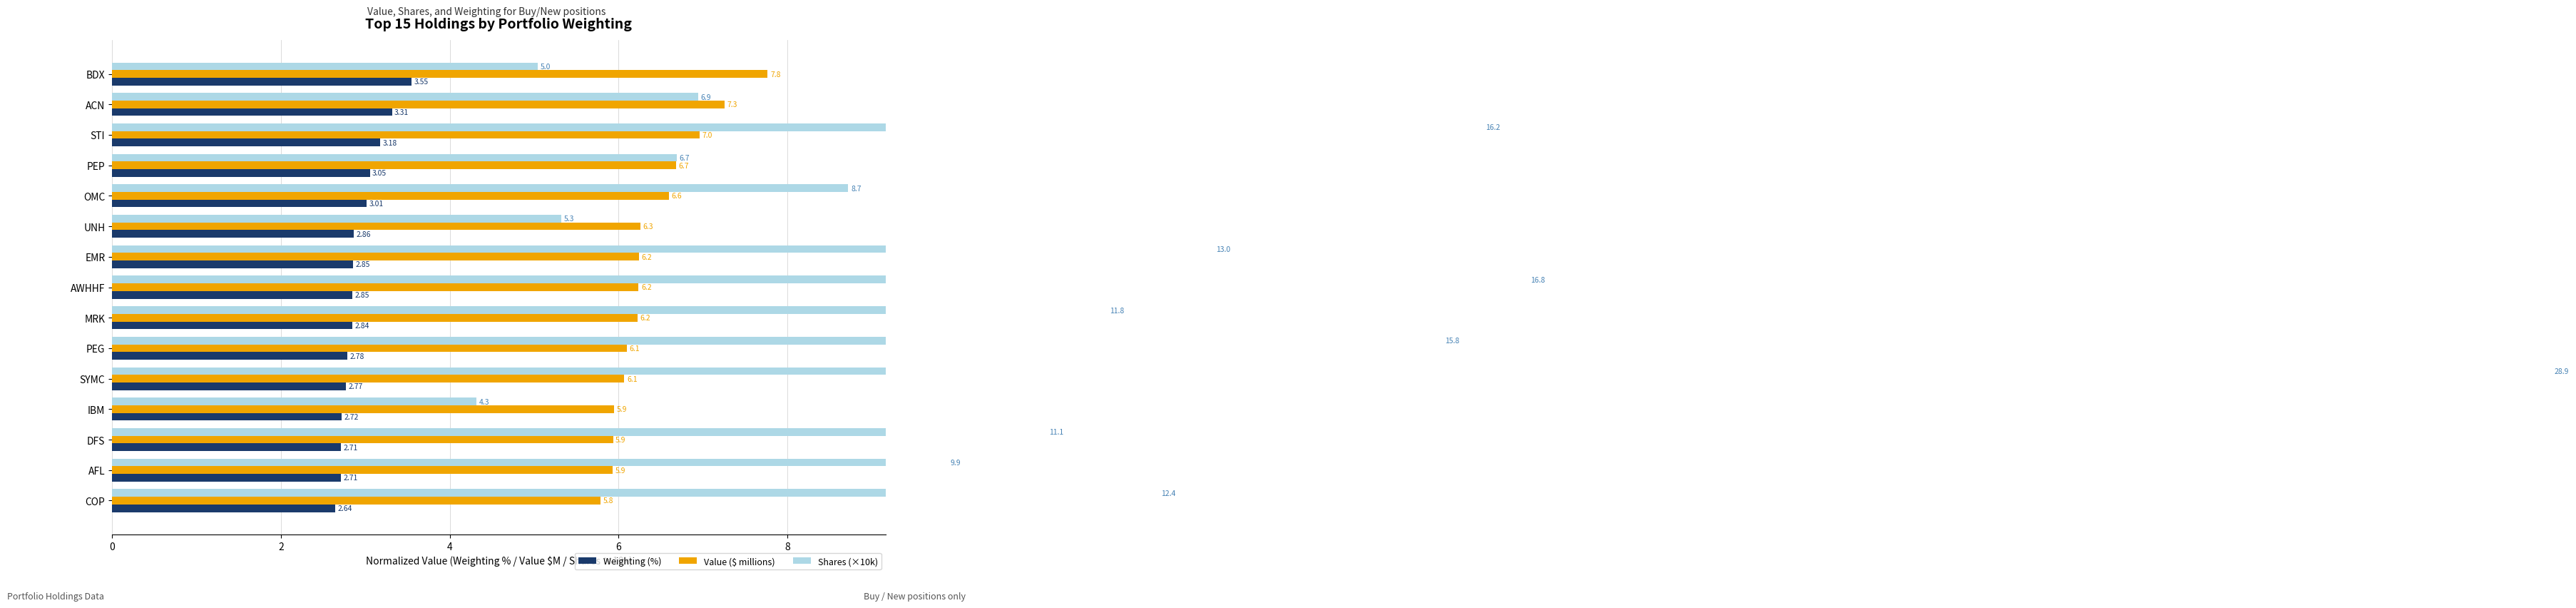

What is the minimum value shown in the chart?

2.6